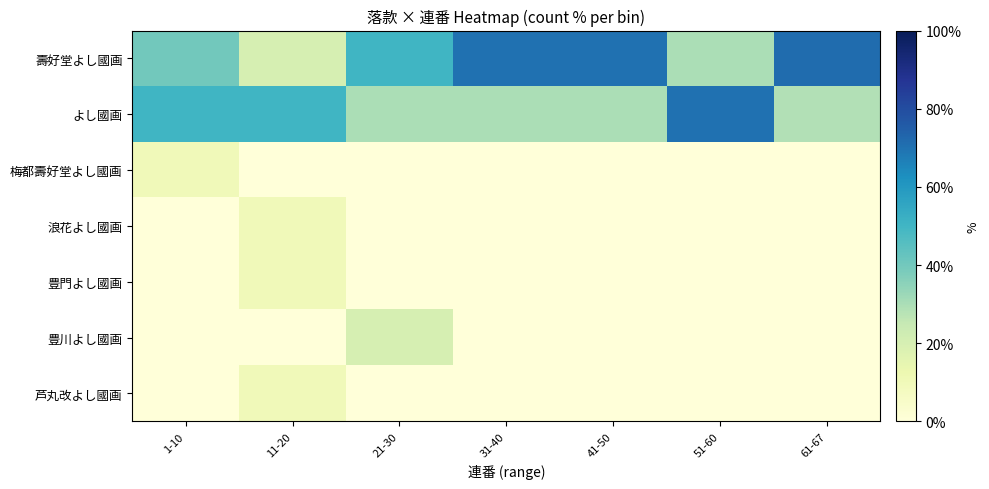

Rank the series by their maximum value, from lowest to highest.

梅都壽好堂よし國画, 浪花よし國画, 豊門よし國画, 芦丸改よし國画, 豊川よし國画, よし國画, 壽好堂よし國画